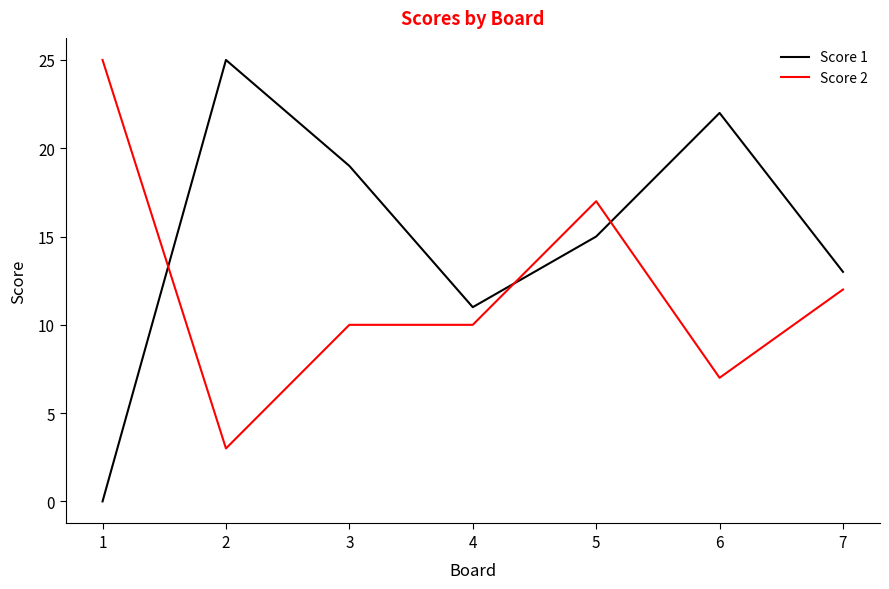

Reading left to right, extract all data points from this chart.

Score 1: 1=0	2=25	3=19	4=11	5=15	6=22	7=13
Score 2: 1=25	2=3	3=10	4=10	5=17	6=7	7=12